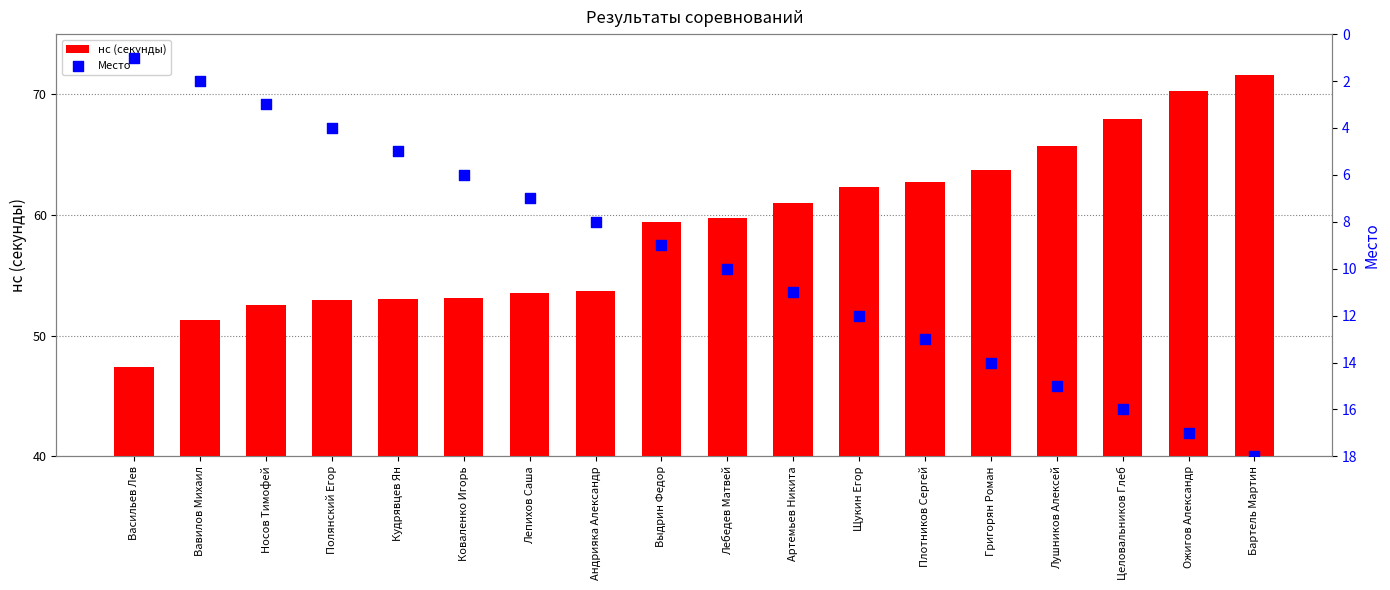

At how many categories does at least one series exceed 28?

18